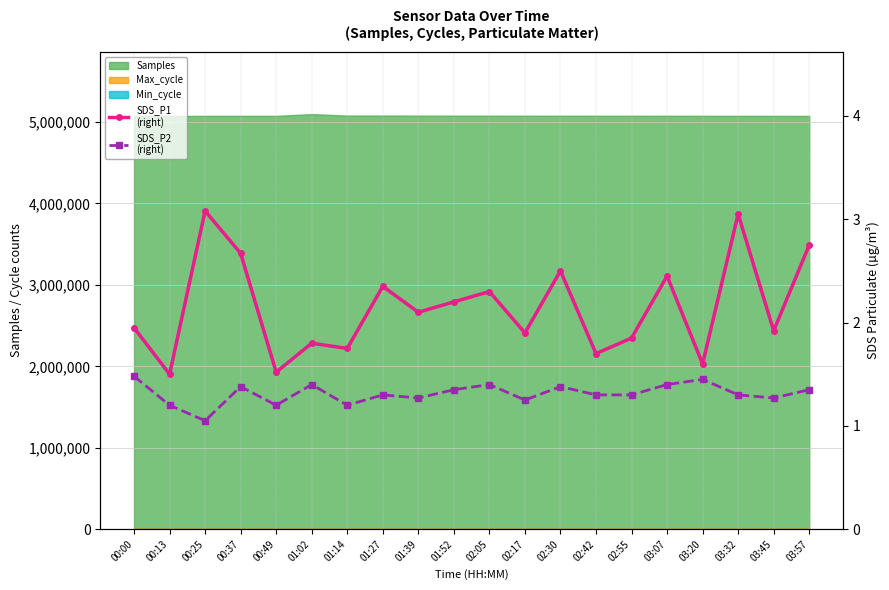

What is the sum of the SDS_P2
(right) values at 01:27 and 01:39?

2.6